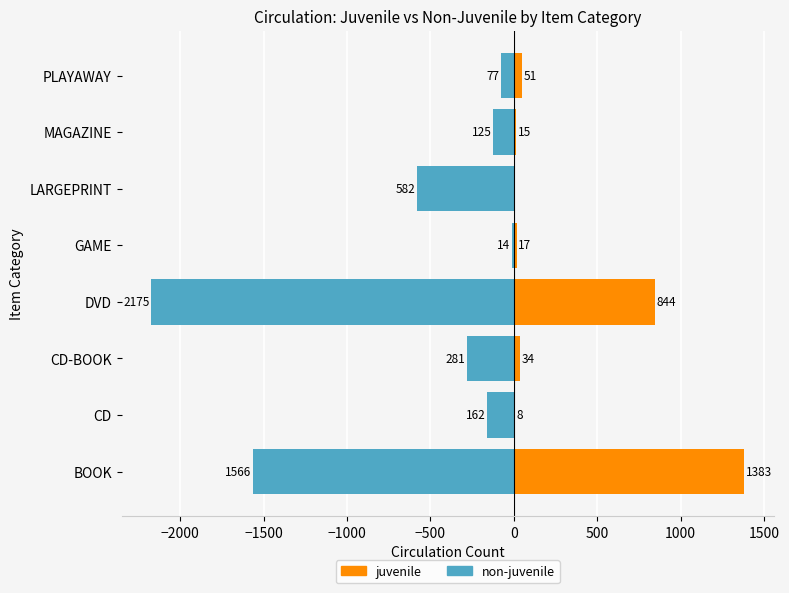

How many values in juvenile are above zero?

7